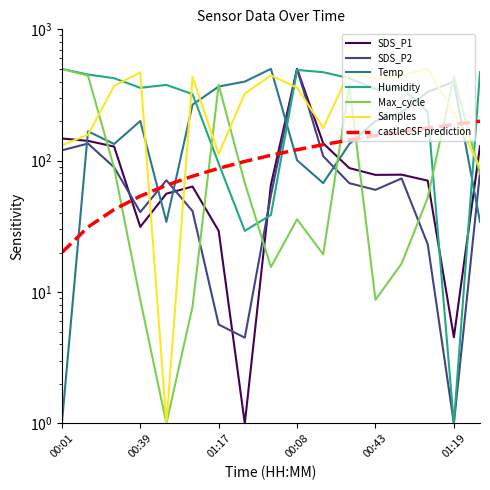

How many data points in SDS_P1 are less than 77?

8